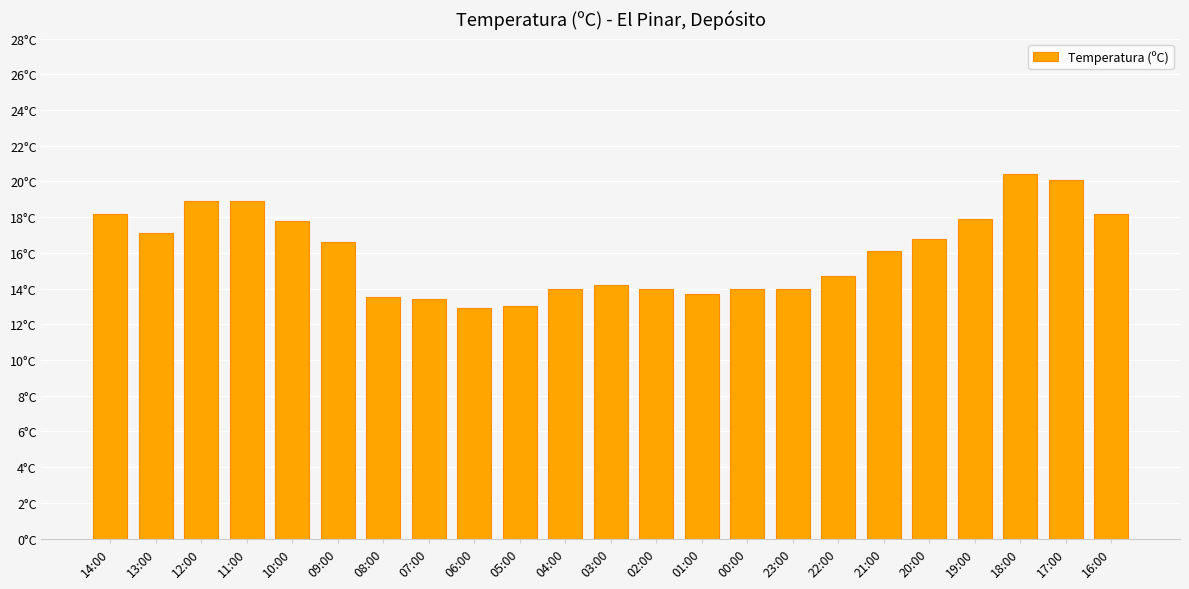

List the labels in order of value, largest first.

18:00, 17:00, 12:00, 11:00, 14:00, 16:00, 19:00, 10:00, 13:00, 20:00, 09:00, 21:00, 22:00, 03:00, 04:00, 02:00, 00:00, 23:00, 01:00, 08:00, 07:00, 05:00, 06:00